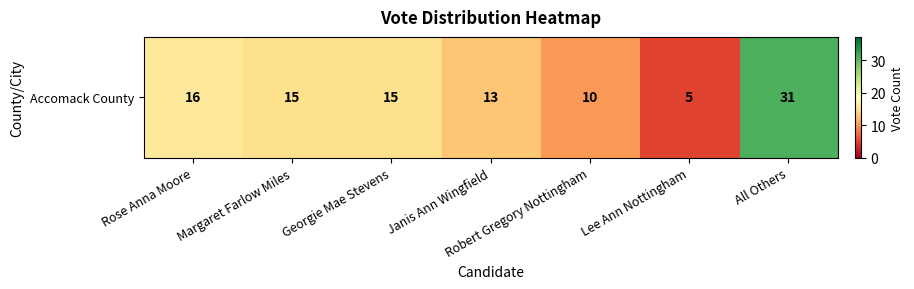

What is the greatest value displayed?

31